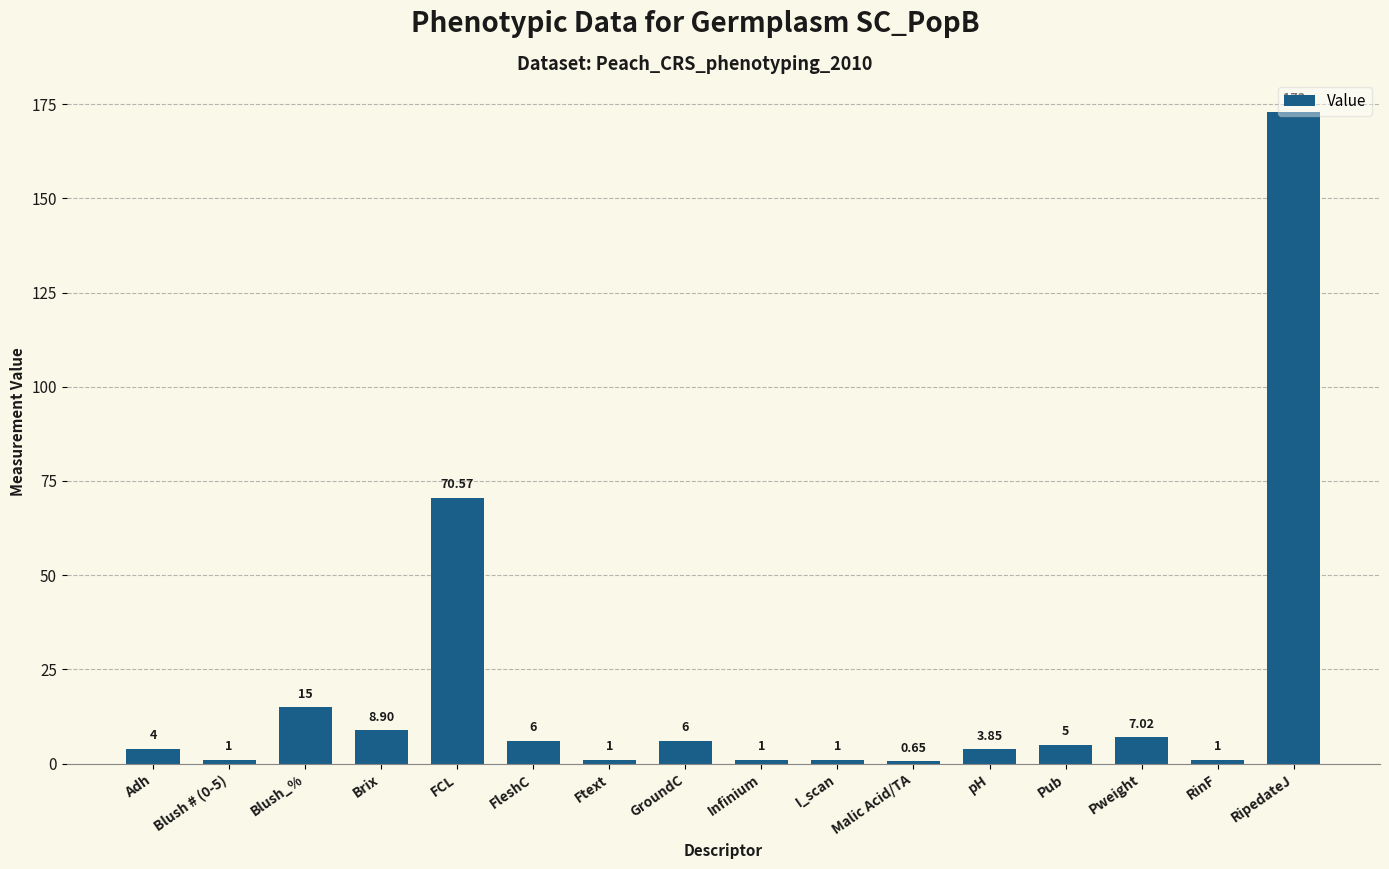

What is the ratio of the value at Brix to the value at FleshC?

1.5